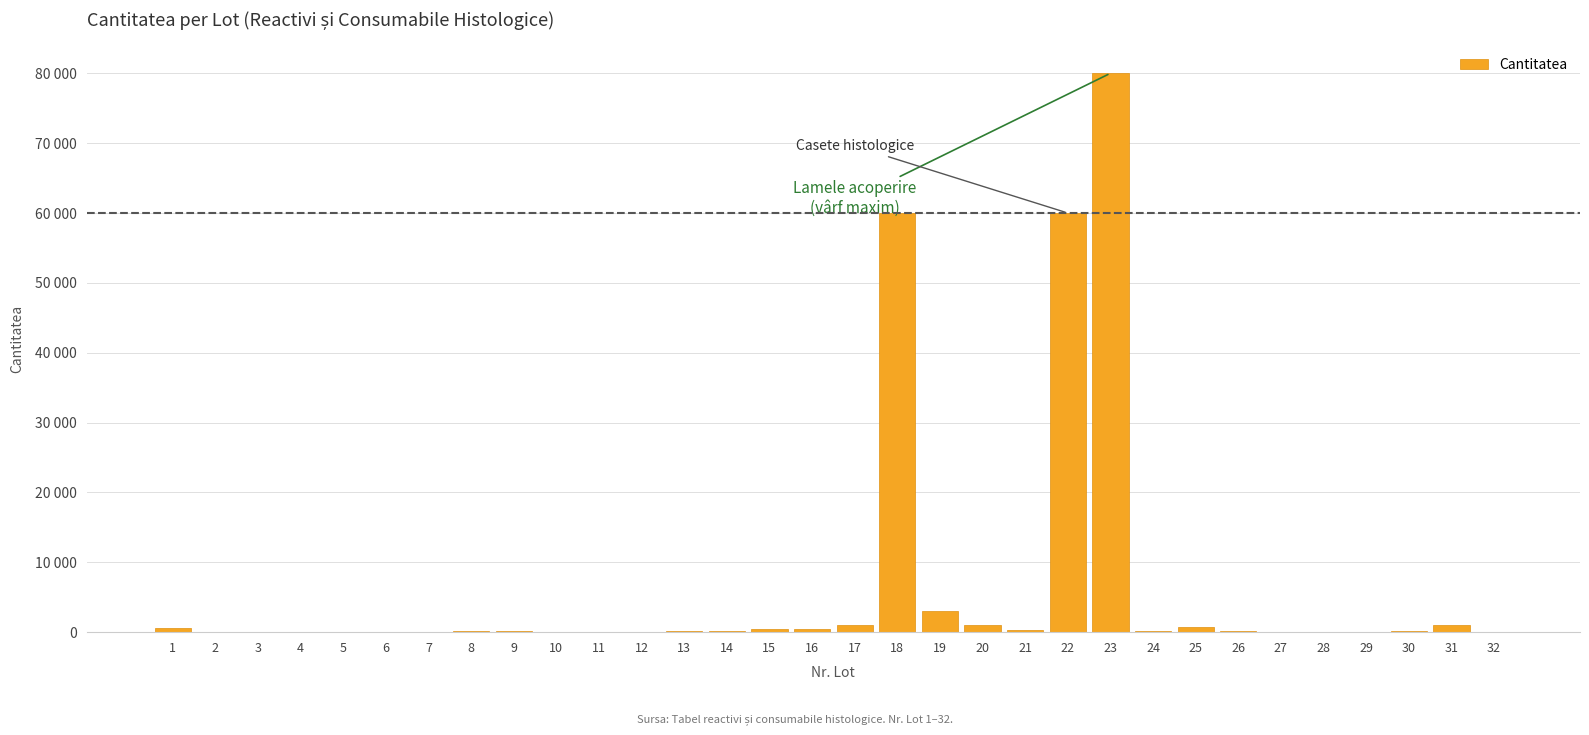

The value at 8 is 100. True or false?

True